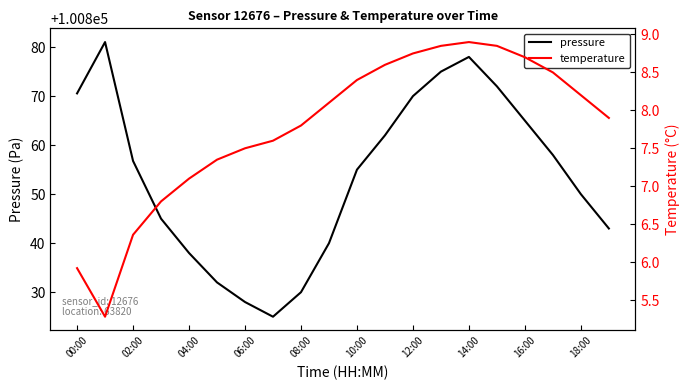

What is the sum of all temperature values?

155.5